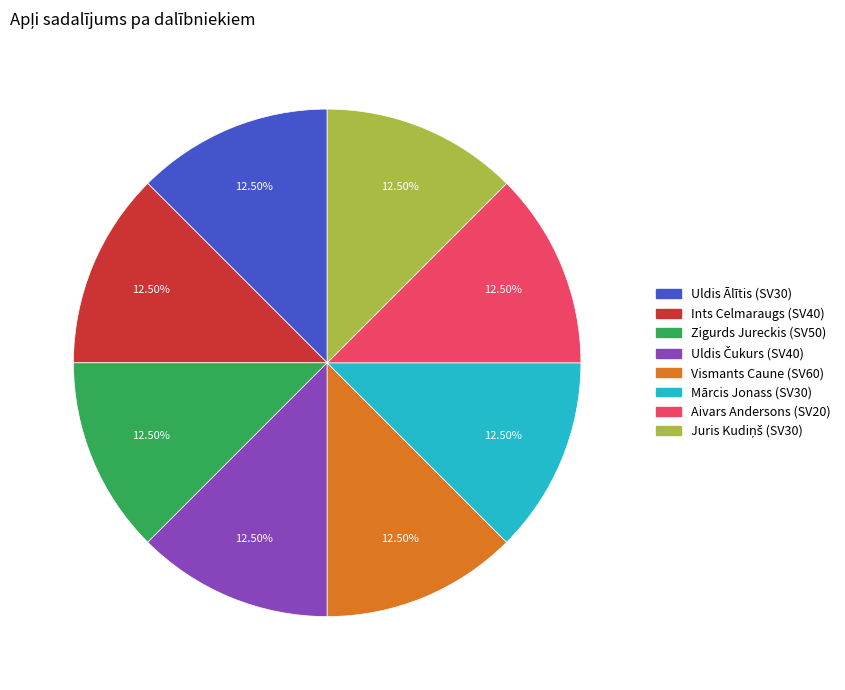

Is there any slice that represents more than half of the pie?

No